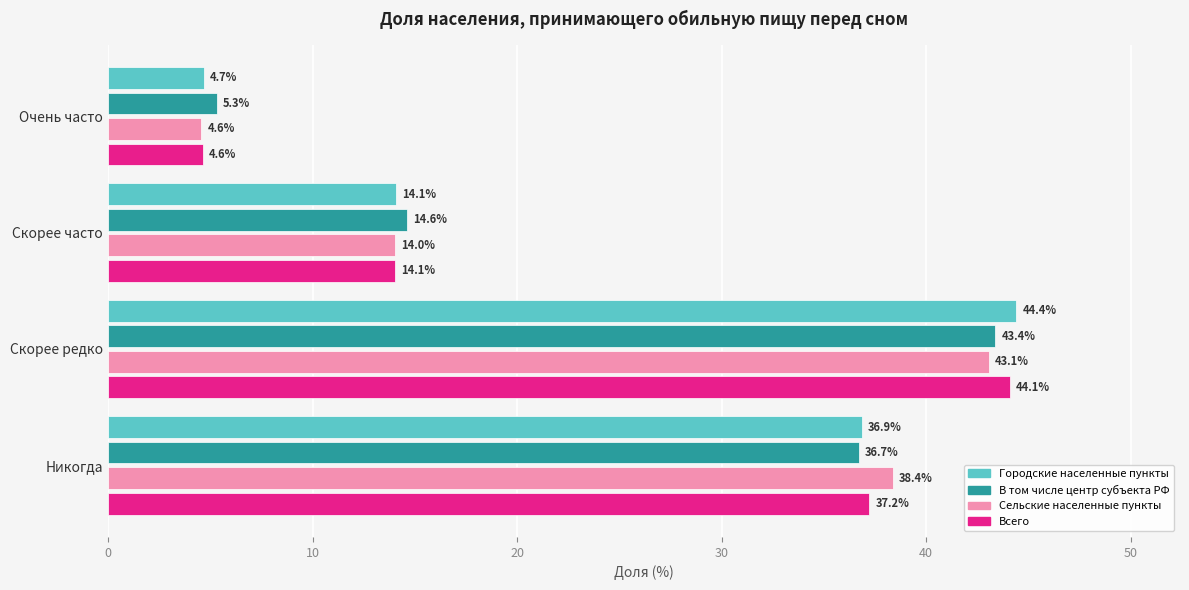

True or false: Сельские населенные пункты has a value of 38.4 at Никогда.

True